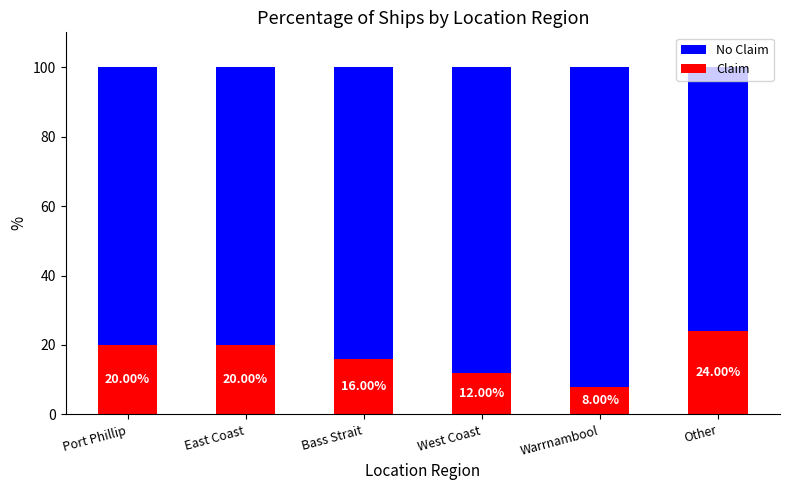

What is the difference between the maximum and minimum values in the Claim series?

16